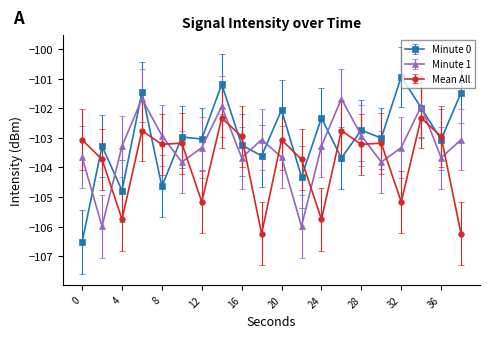

Rank the series by their maximum value, from highest to lowest.

Minute 0, Minute 1, Mean All